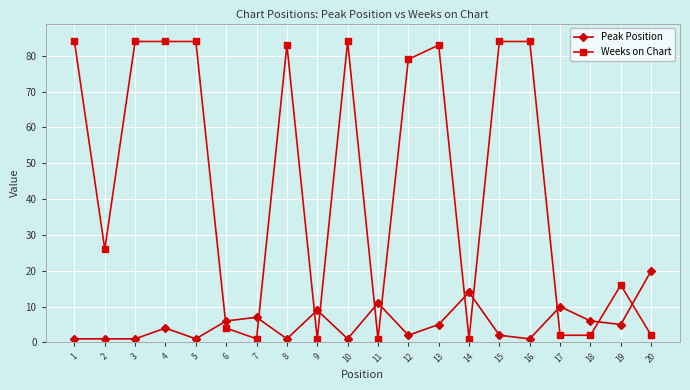

How many times do Weeks on Chart and Peak Position cross each other?

11